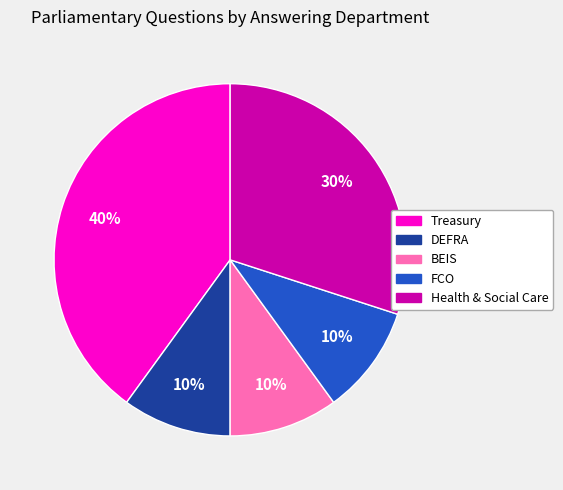

To the nearest percent, what is the difference between the largest and smallest slice percentages?

30%